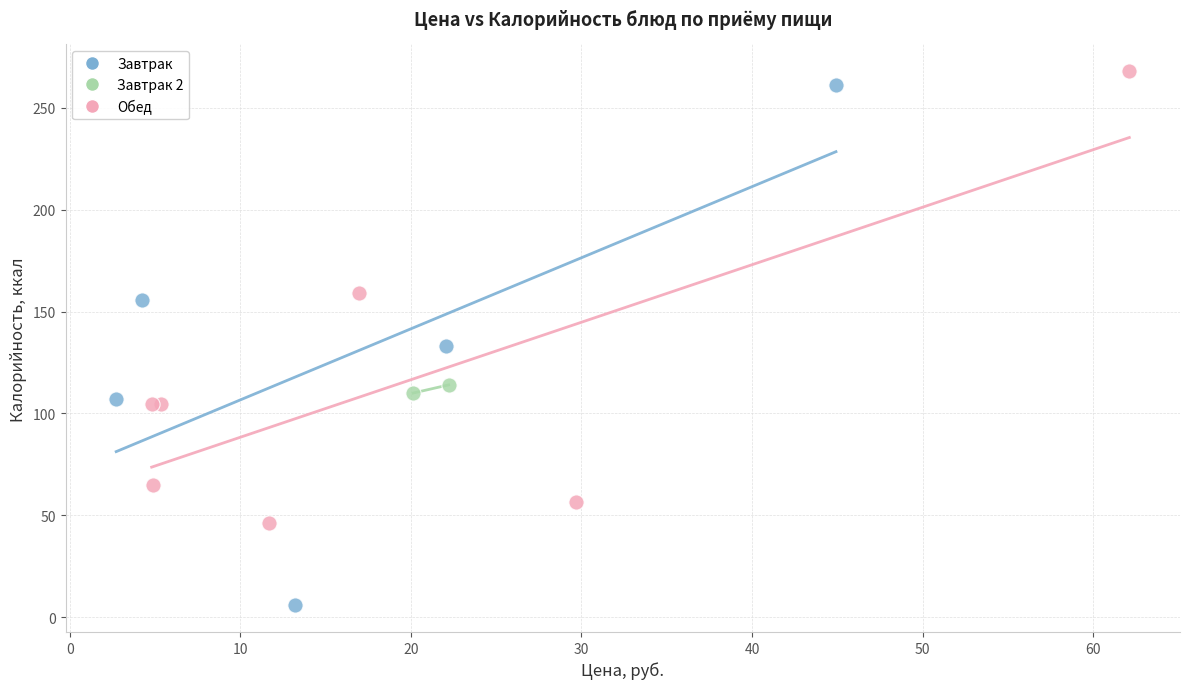

What are all the series names shown in the legend?

Завтрак, Завтрак 2, Обед